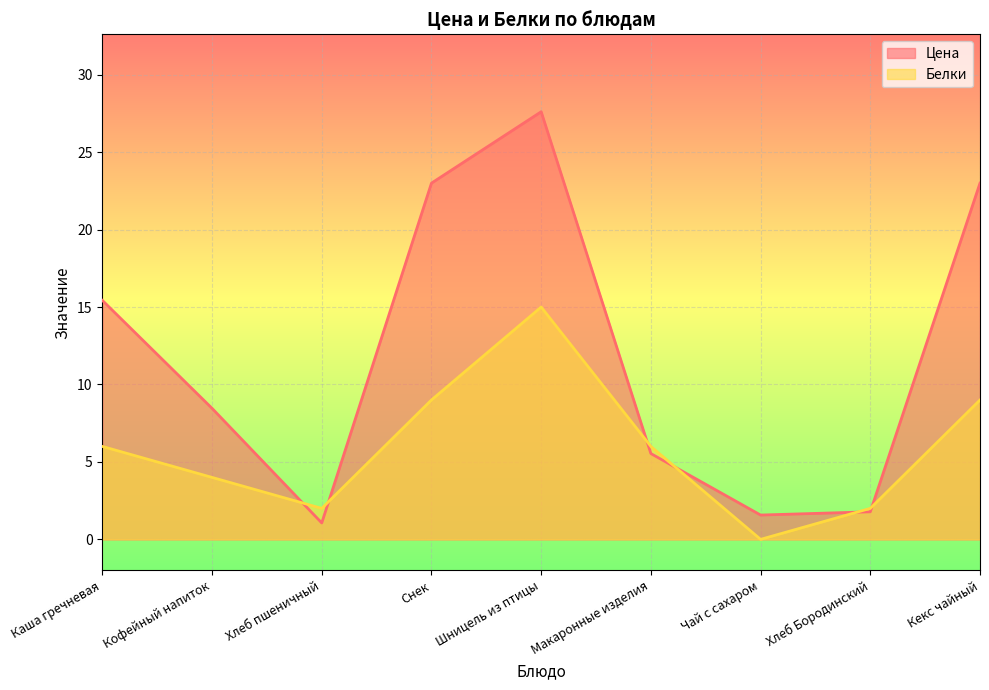

What position from the right is Снек?

6